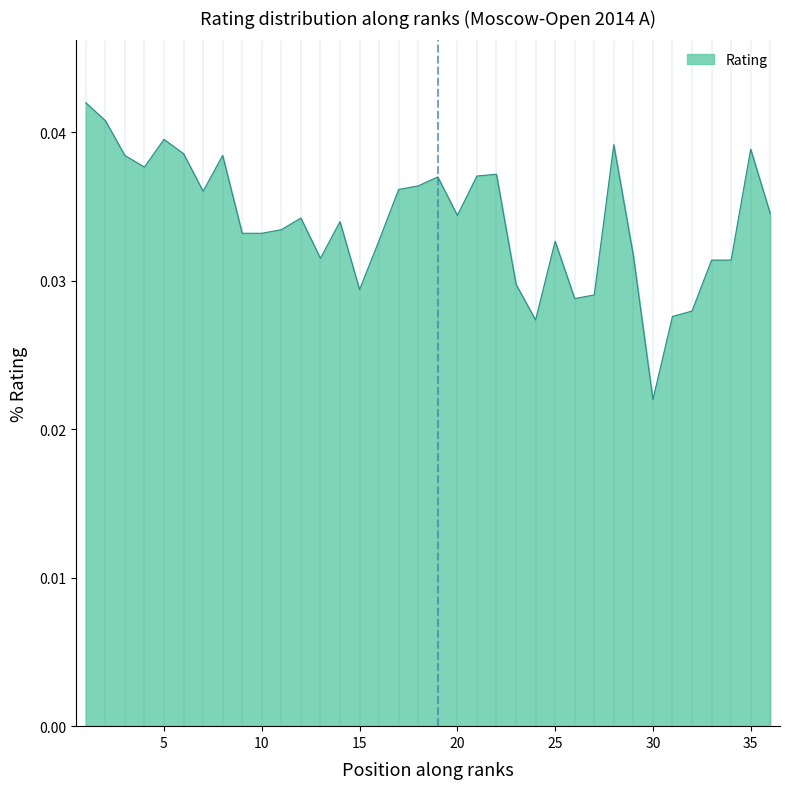

Reading right to left, extract all data points from this chart.

36=0.0	35=0.0	34=0.0	33=0.0	32=0.0	31=0.0	30=0.0	29=0.0	28=0.0	27=0.0	26=0.0	25=0.0	24=0.0	23=0.0	22=0.0	21=0.0	20=0.0	19=0.0	18=0.0	17=0.0	16=0.0	15=0.0	14=0.0	13=0.0	12=0.0	11=0.0	10=0.0	9=0.0	8=0.0	7=0.0	6=0.0	5=0.0	4=0.0	3=0.0	2=0.0	1=0.0